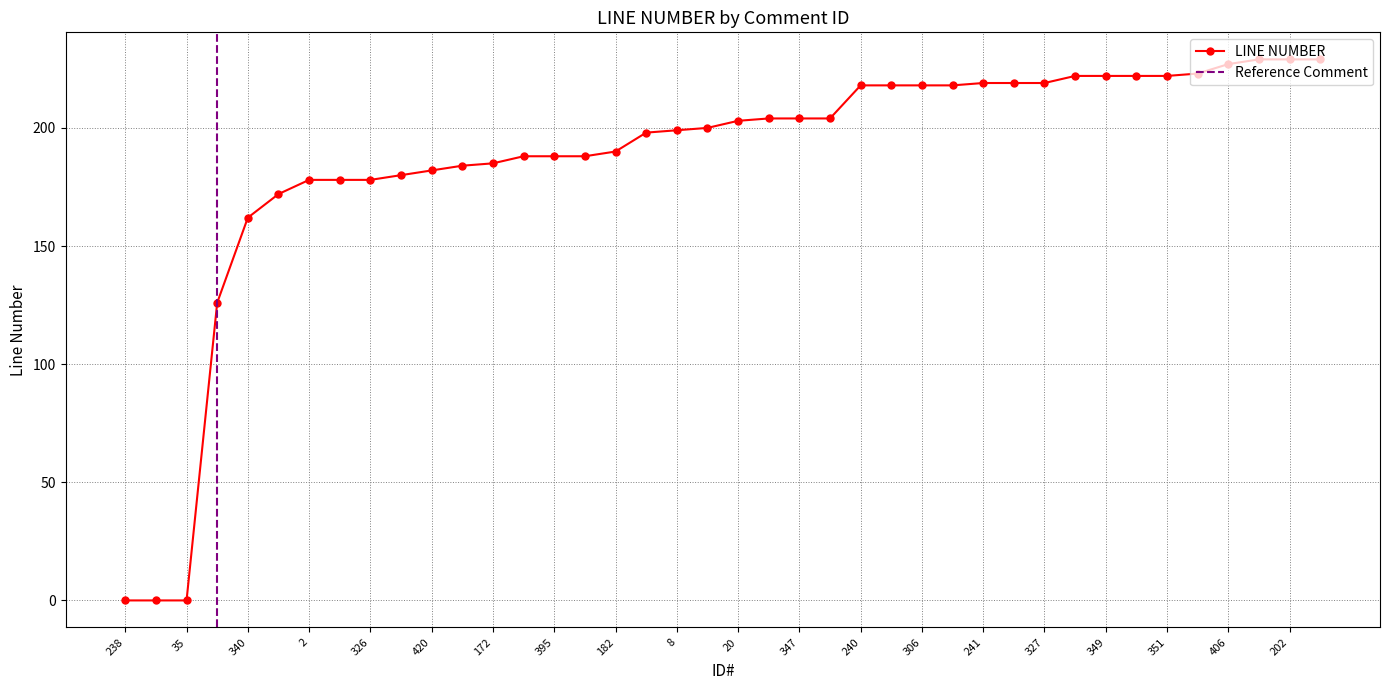

At which label is the value closest to 114?

77